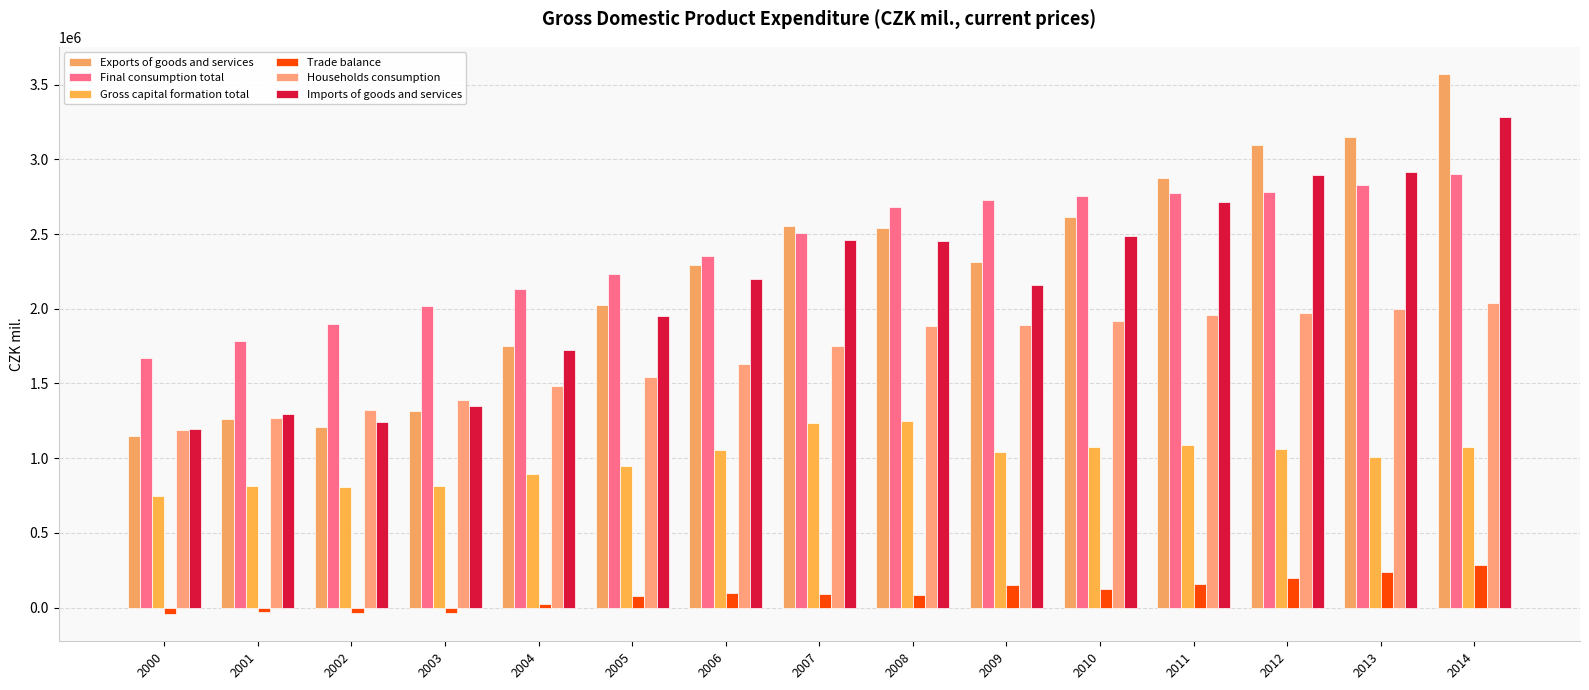

Rank the series at 2006 from lowest to highest value.

Trade balance, Gross capital formation total, Households consumption, Imports of goods and services, Exports of goods and services, Final consumption total